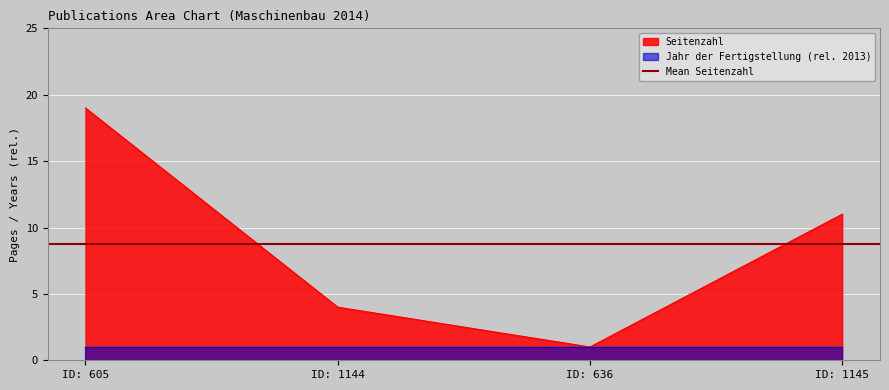

True or false: Seitenzahl has a value of 1 at ID: 636.

True